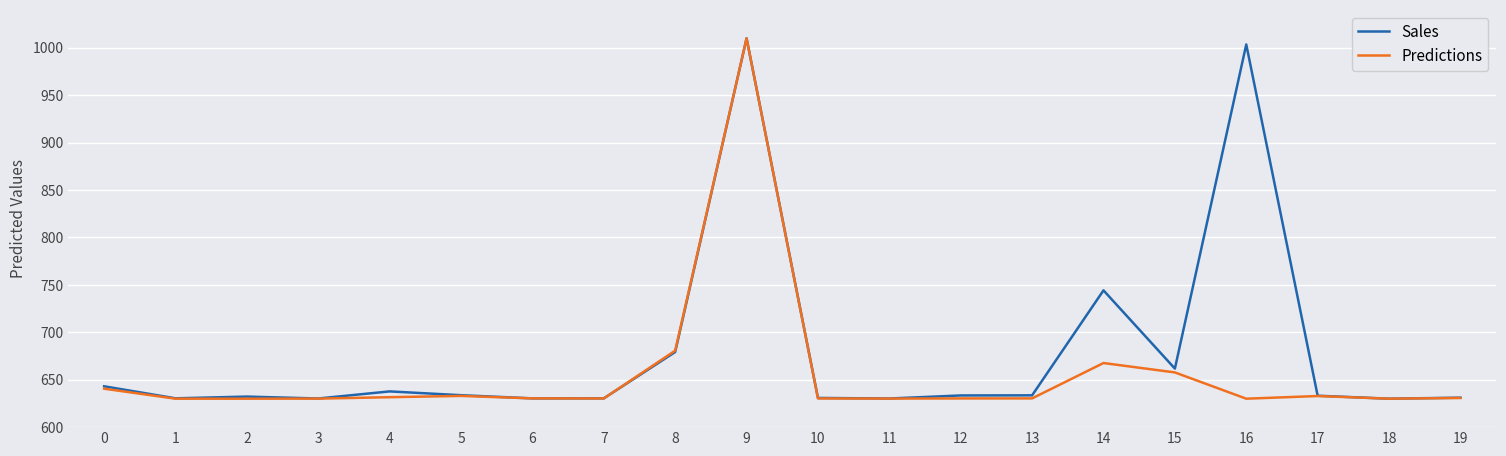

Rank the series at 14 from lowest to highest value.

Predictions, Sales